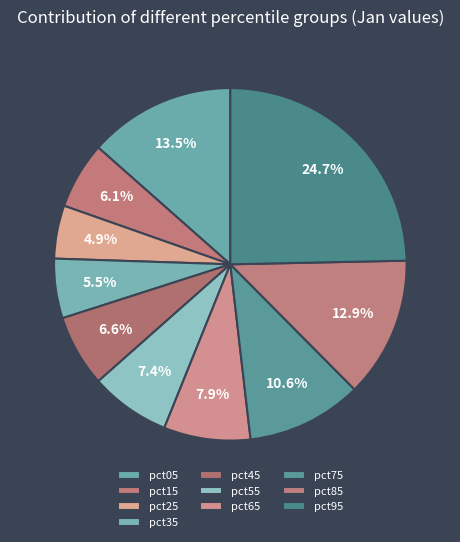

Which has a higher value, pct75 or pct85?

pct85